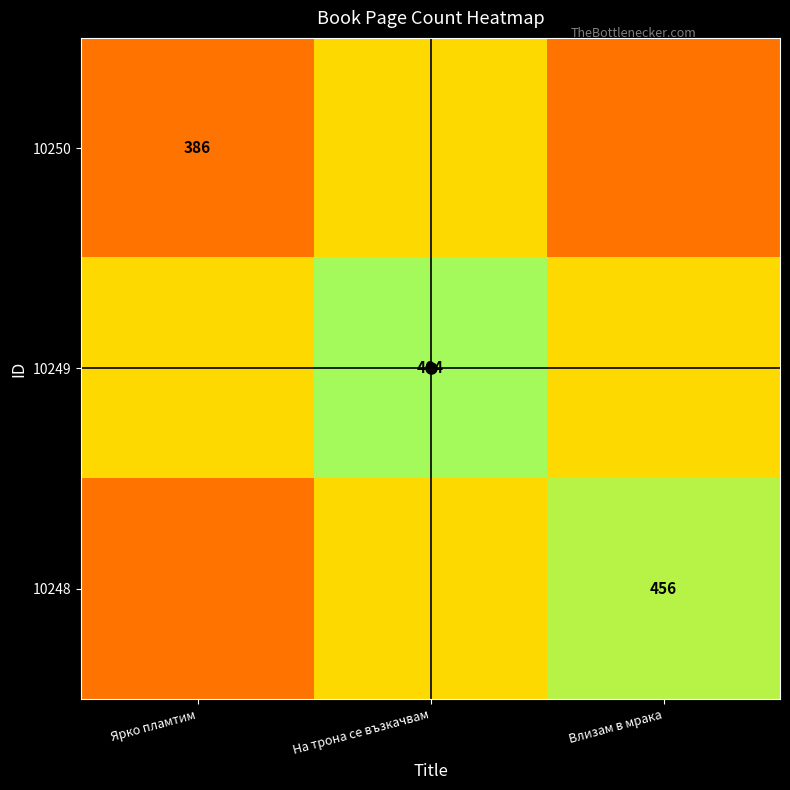

Is the value of 10248 at На трона се възкачвам greater than the value of 10250 at Ярко пламтим?

Yes